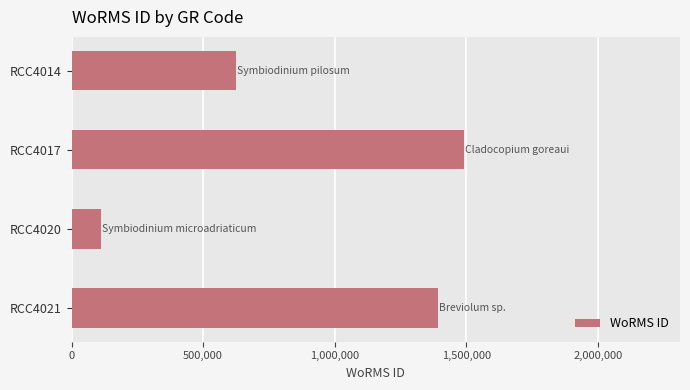

How many values are below 1391356?

2